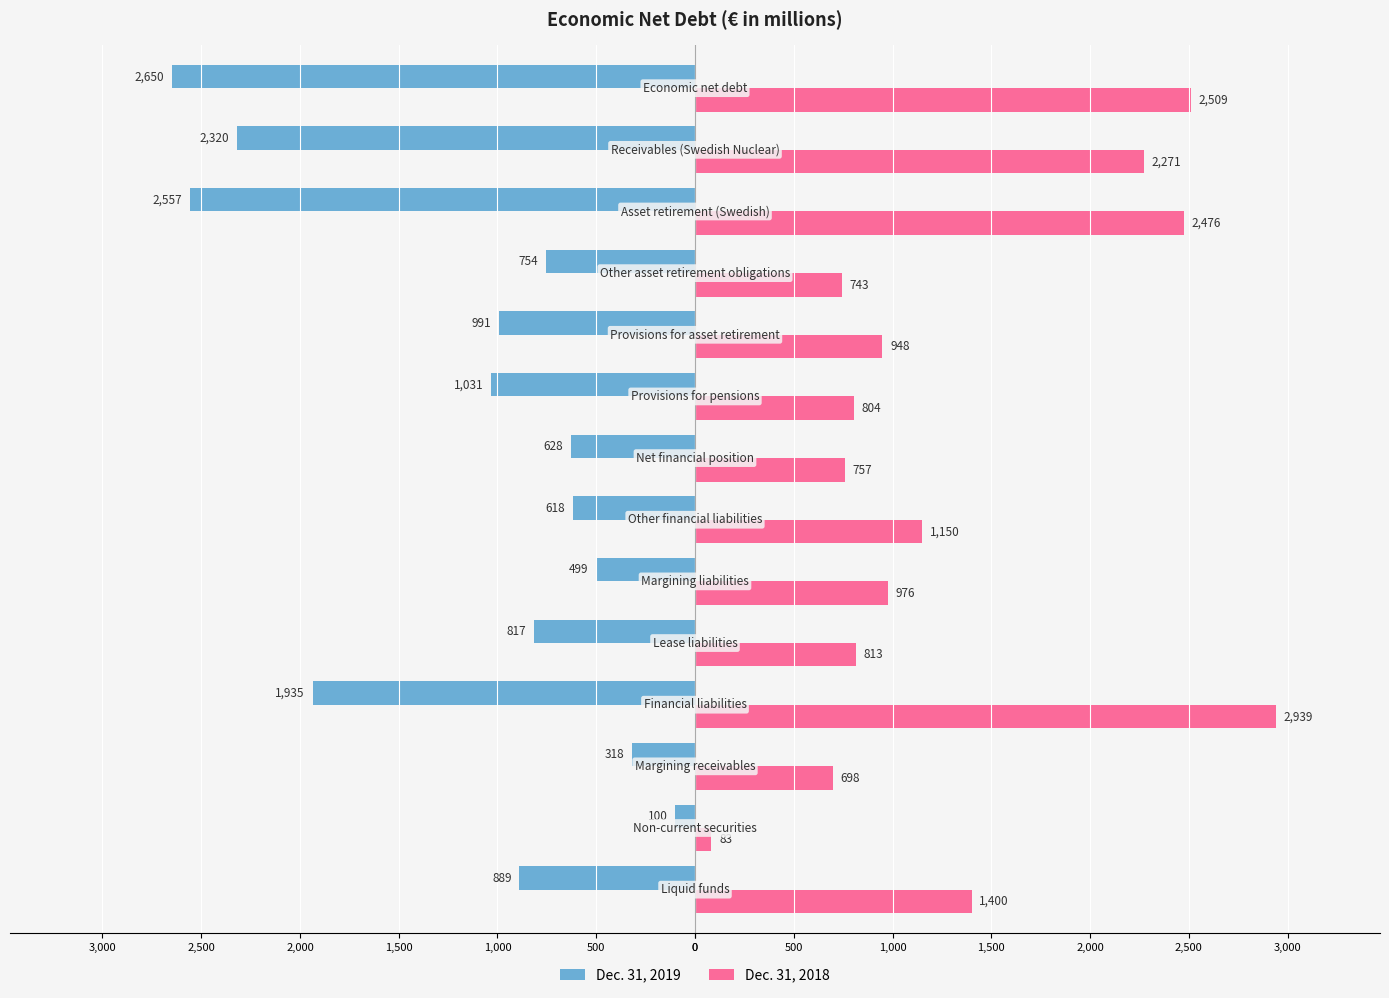

What are all the series names shown in the legend?

Dec. 31, 2019, Dec. 31, 2018